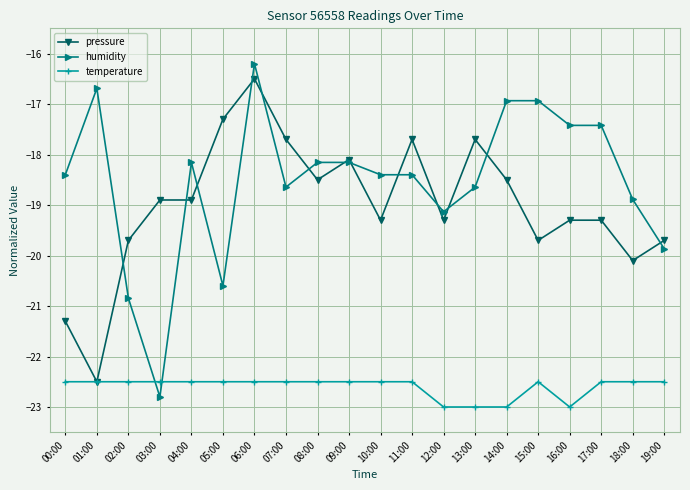

True or false: humidity and temperature intersect in this chart.

True